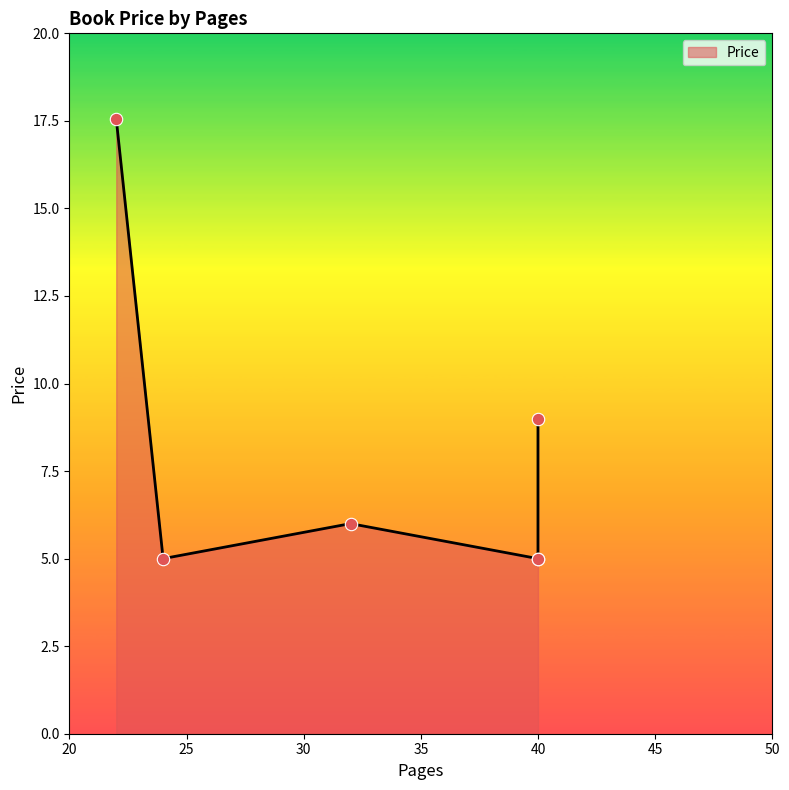

What is the ratio of the value at 40 to the value at 24?

1.0